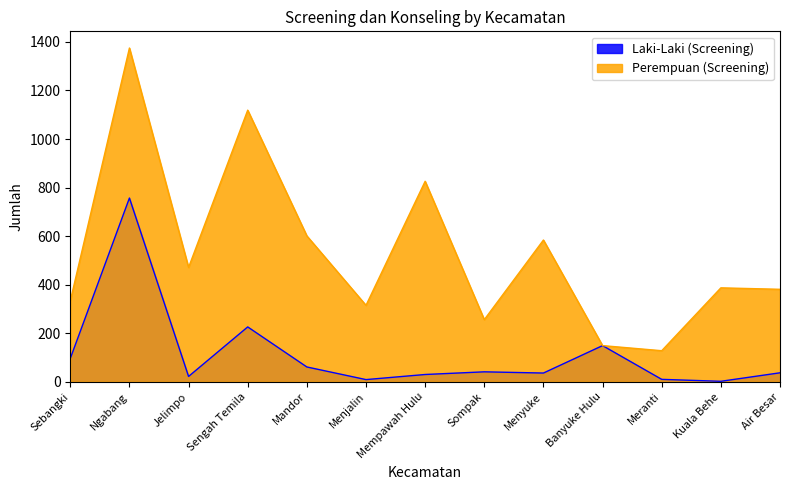

True or false: Perempuan (Screening) and Laki-Laki (Screening) cross at least once.

False